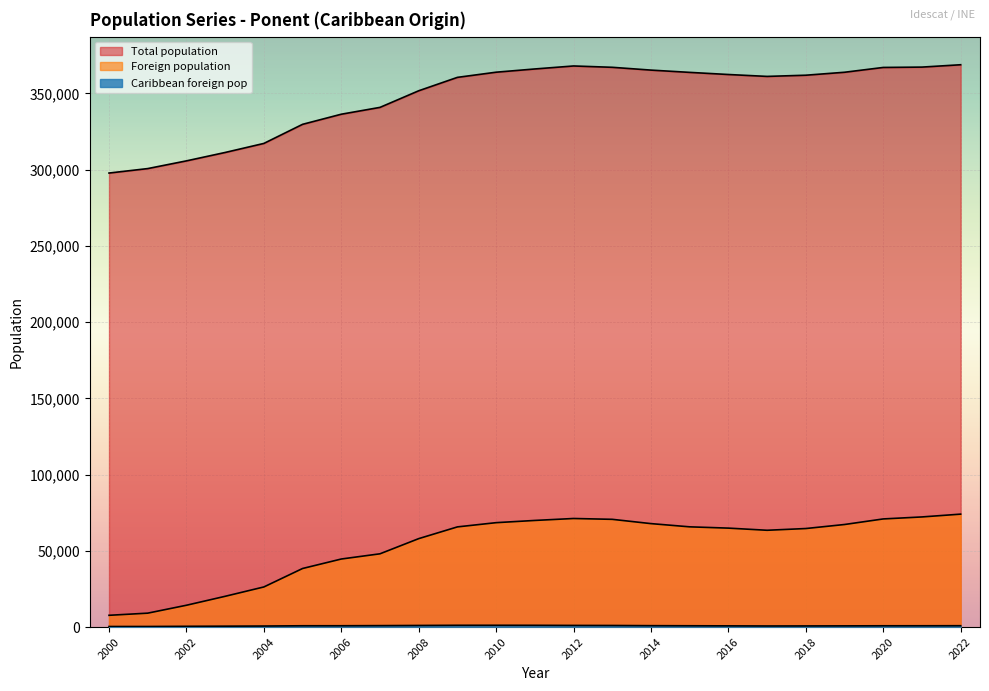

The value of Foreign population at 2022 is 74065. True or false?

True